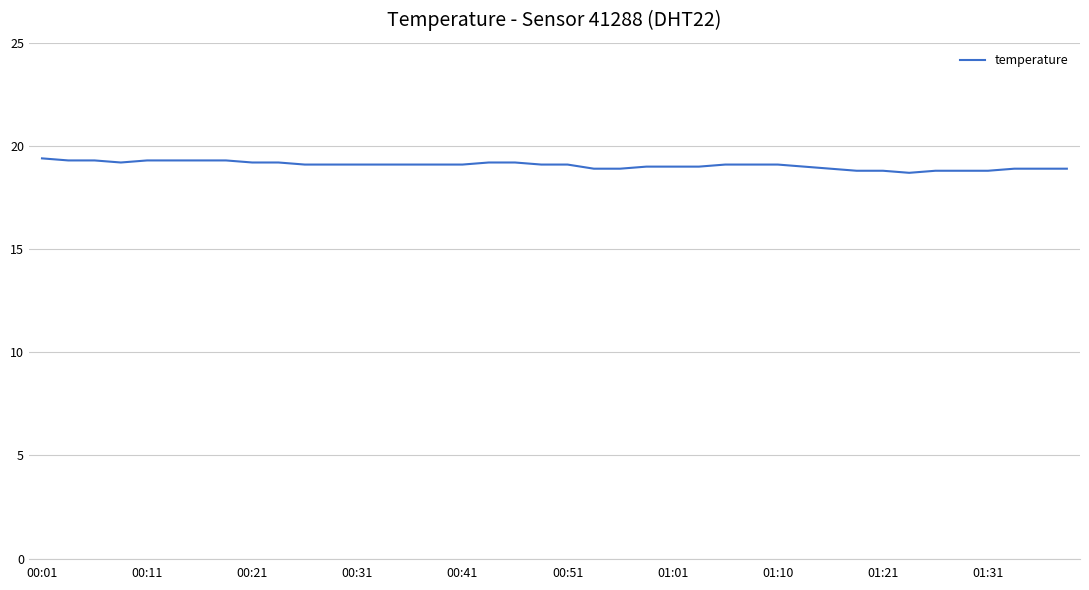

What is the smallest value displayed?

18.7